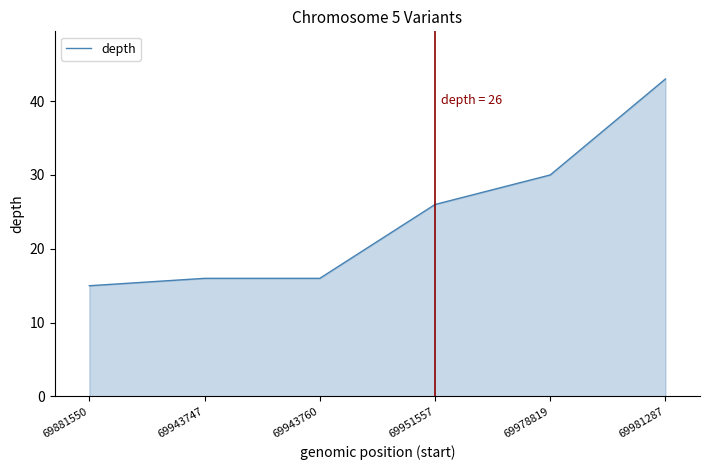

What is the approximate value at 69881550, to the nearest 10?

20